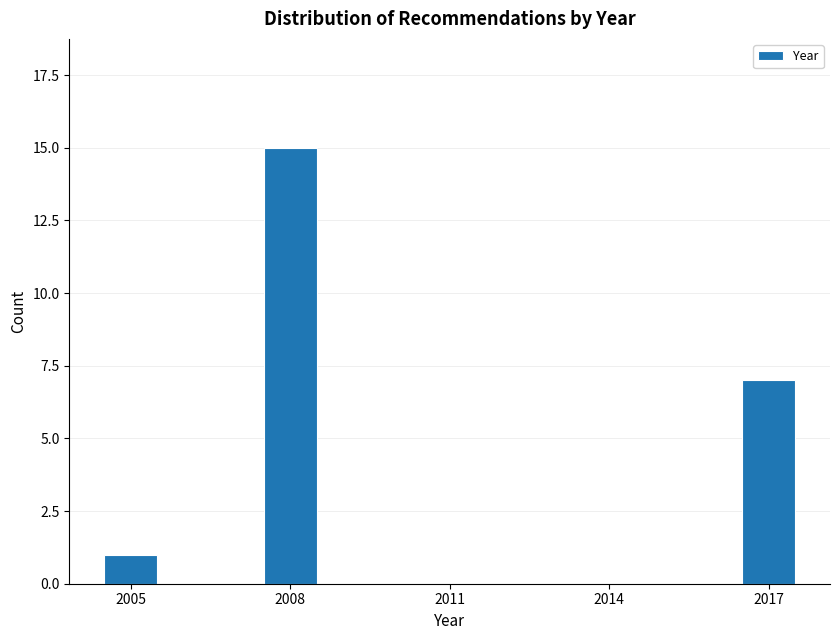

Read against the x-axis, roughly where is the centre of the tallest bar?

2008.0